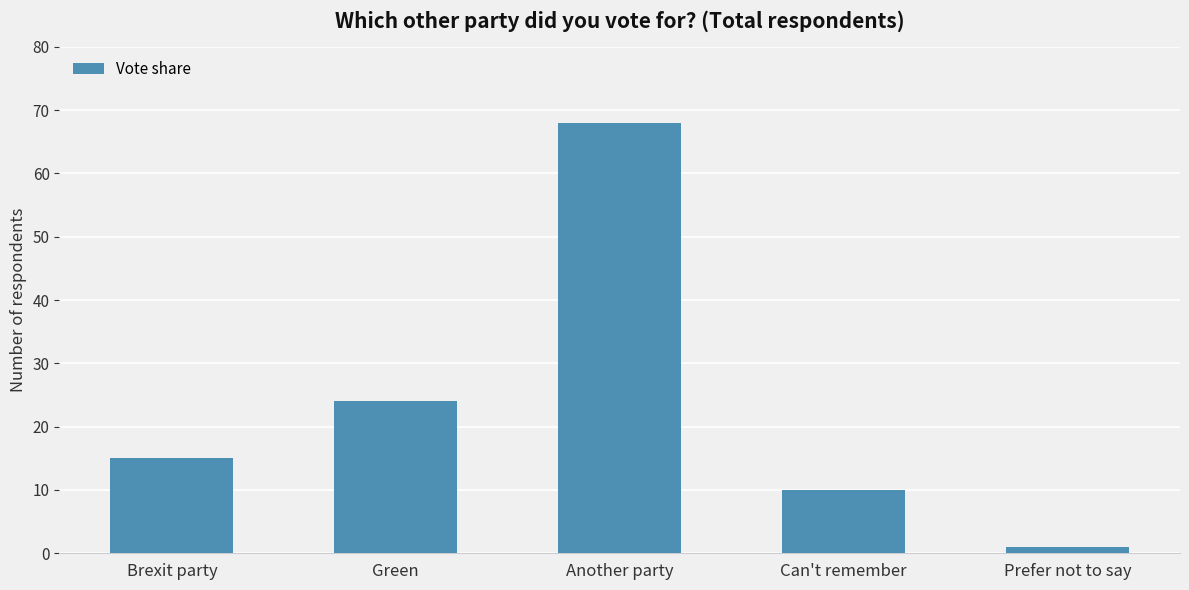

What value does the data have at Brexit party, to the nearest 5?

15